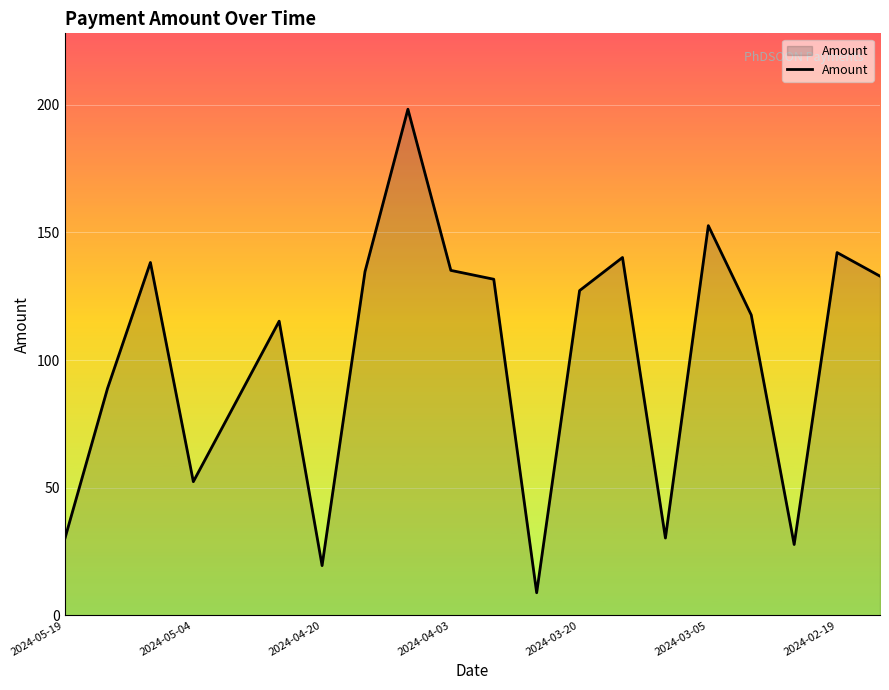

What is the greatest value displayed?

198.3